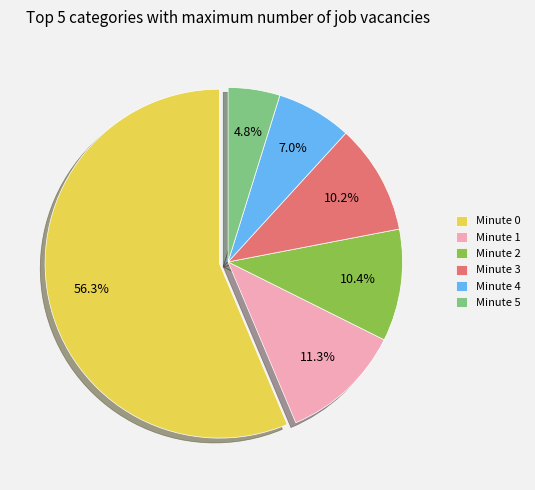

The Minute 4 slice represents 7% of the pie. True or false?

True